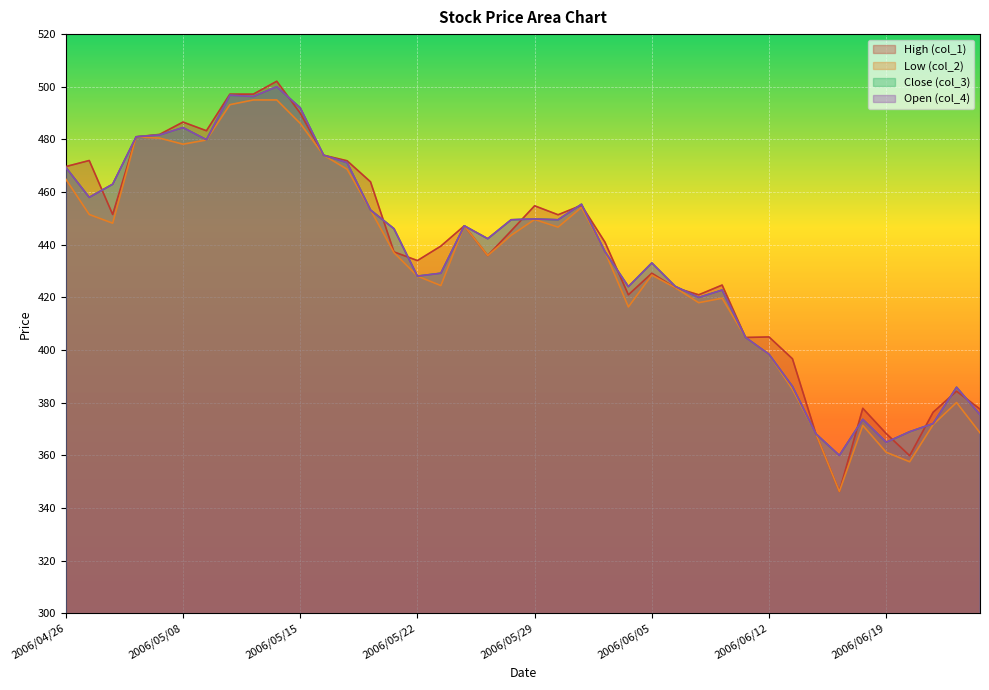

What position from the left is 2006/05/30?

22